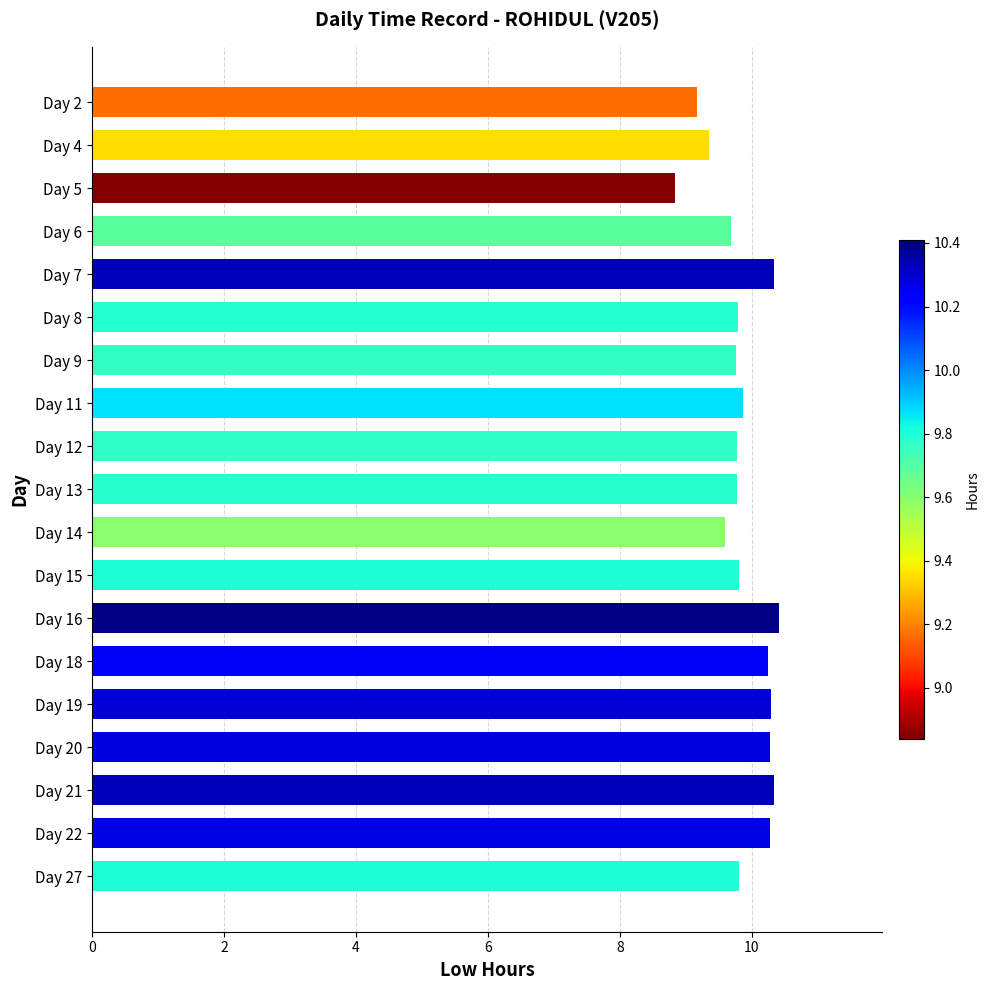

What is the smallest value displayed?

8.8